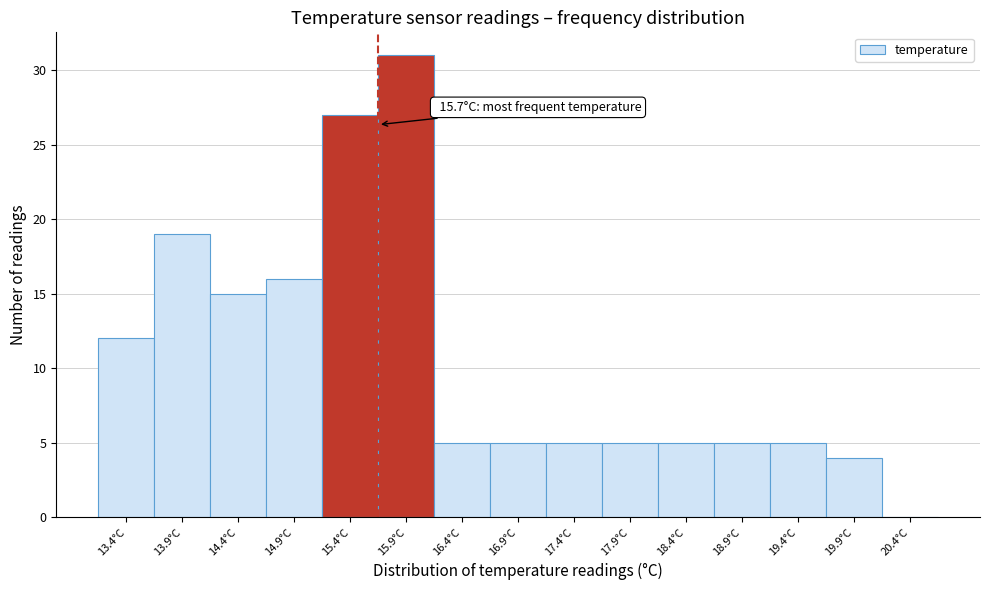

Which range on the x-axis has the tallest bar?

15.7 to 16.2